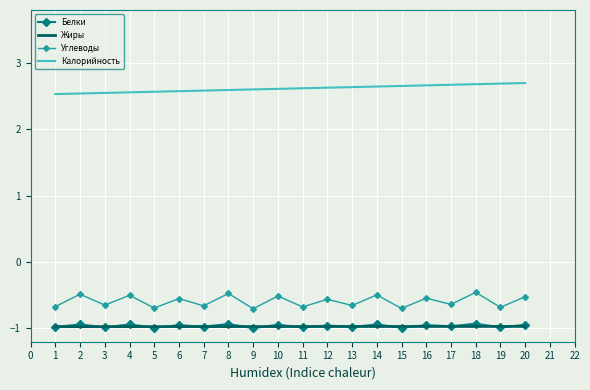

What is the highest value of the Жиры series?

-1.0